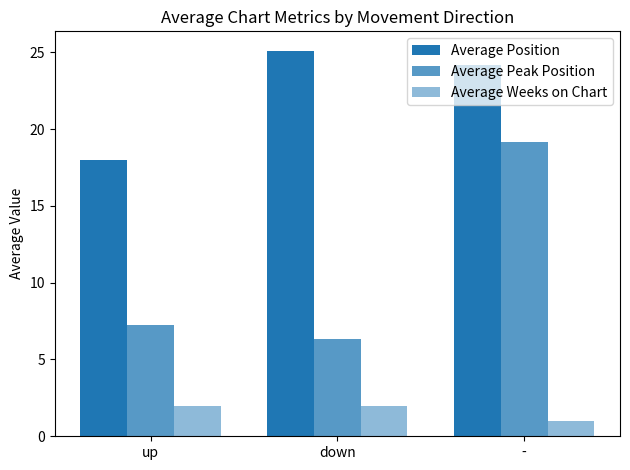

How many values in the Average Position series exceed 24?

2